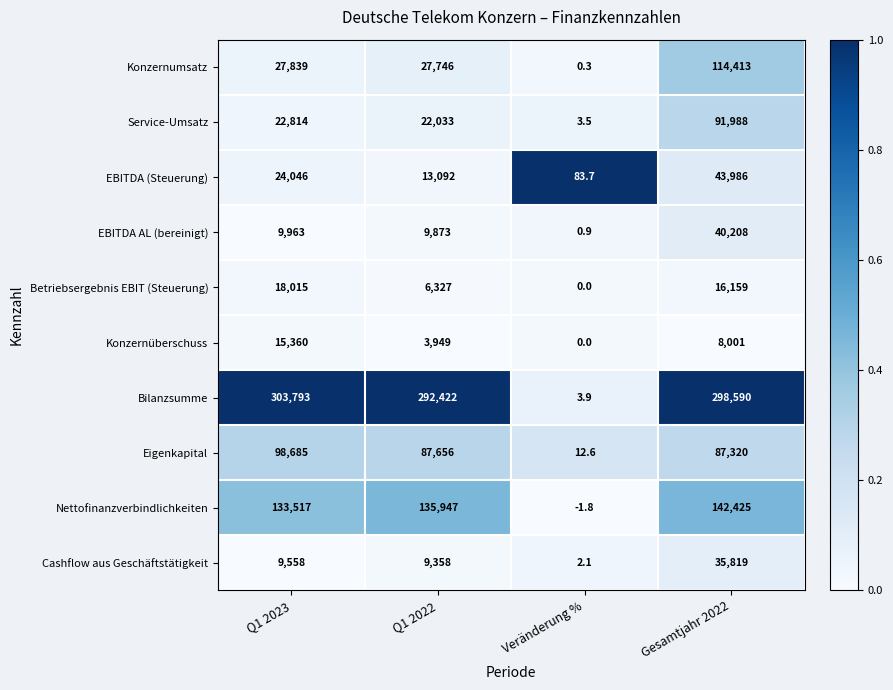

List the labels in order of Eigenkapital value, smallest first.

Veränderung %, Gesamtjahr 2022, Q1 2022, Q1 2023